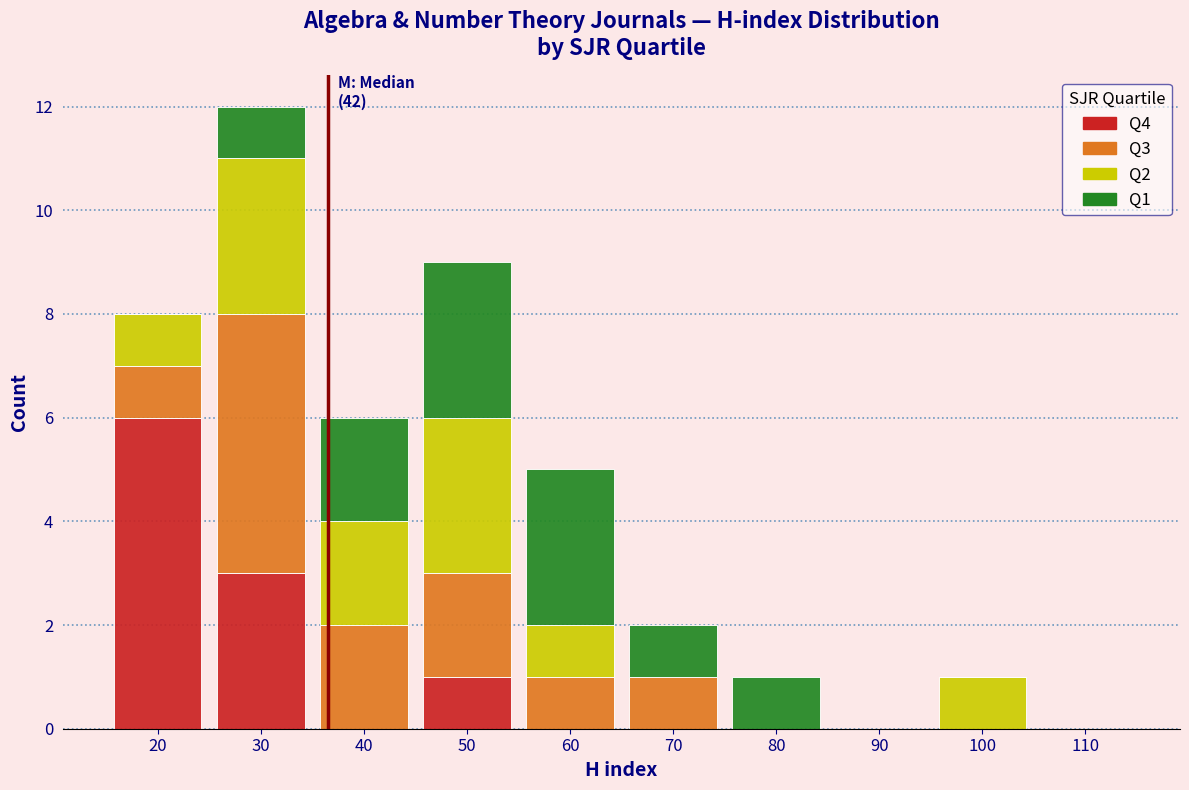

The Q4 series shows 0 at 60. True or false?

True